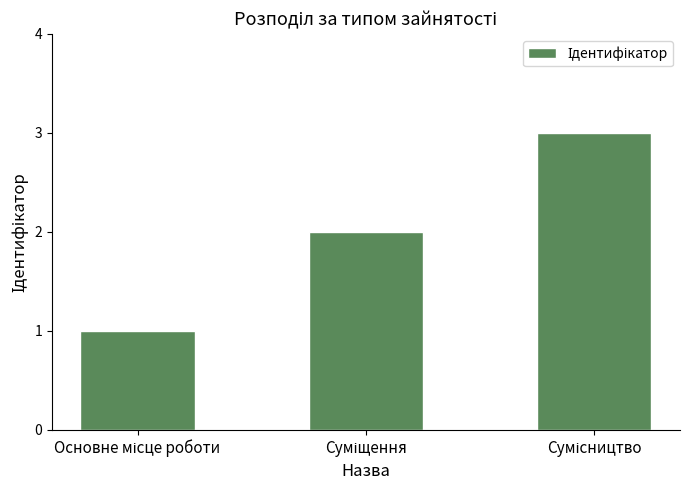

What is the greatest value displayed?

3